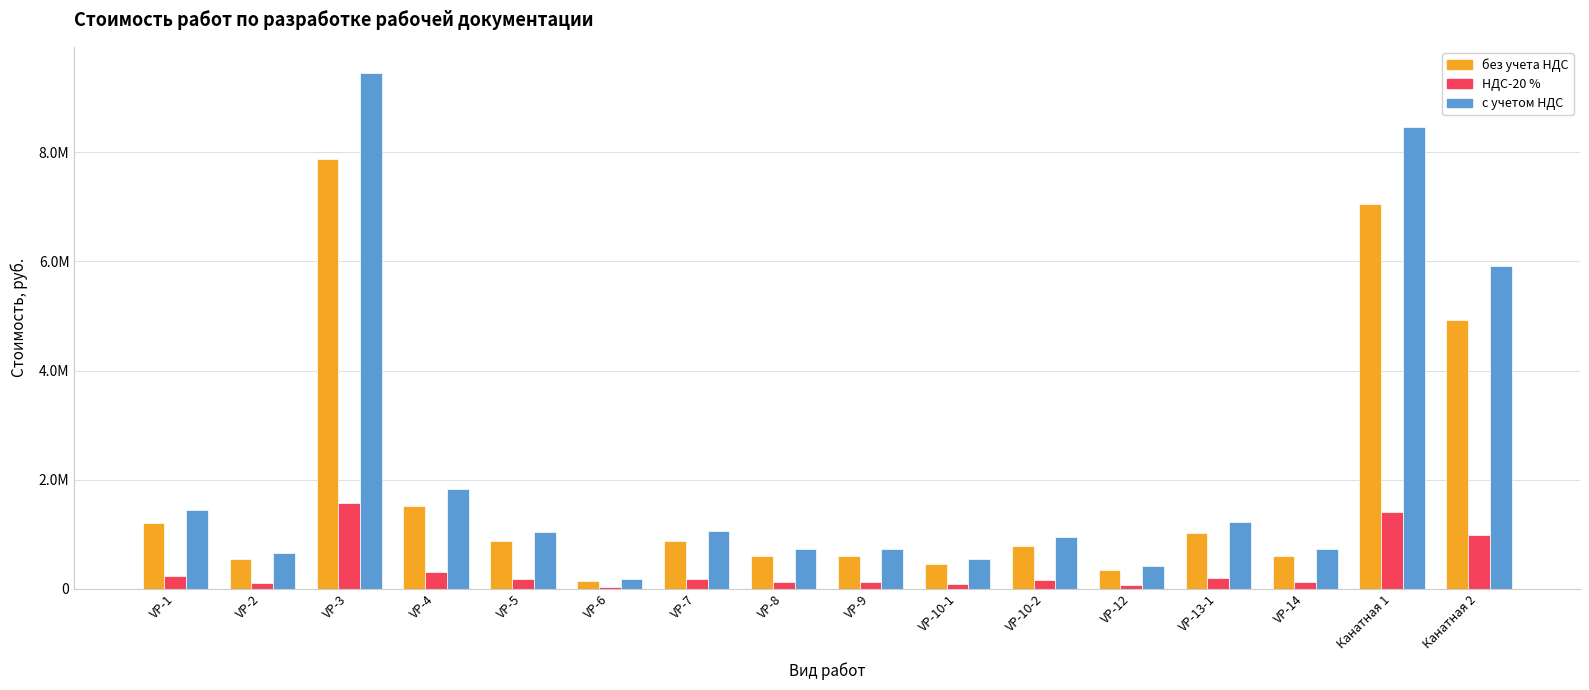

True or false: без учета НДС has a value of 4934486.2 at Канатная 2.

True